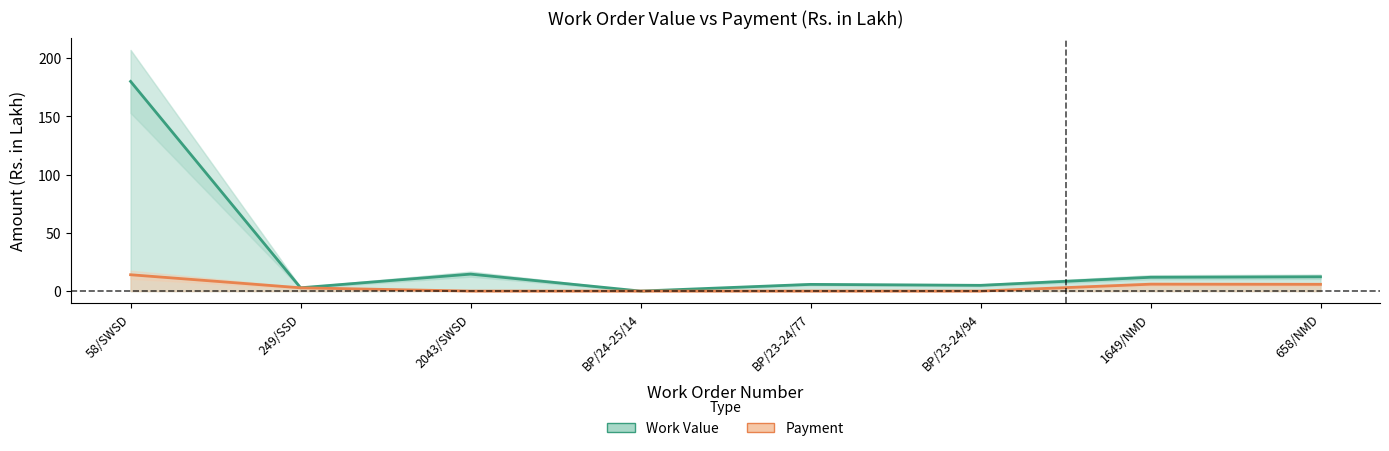

Which category has the lowest value across all series?

2043/SWSD